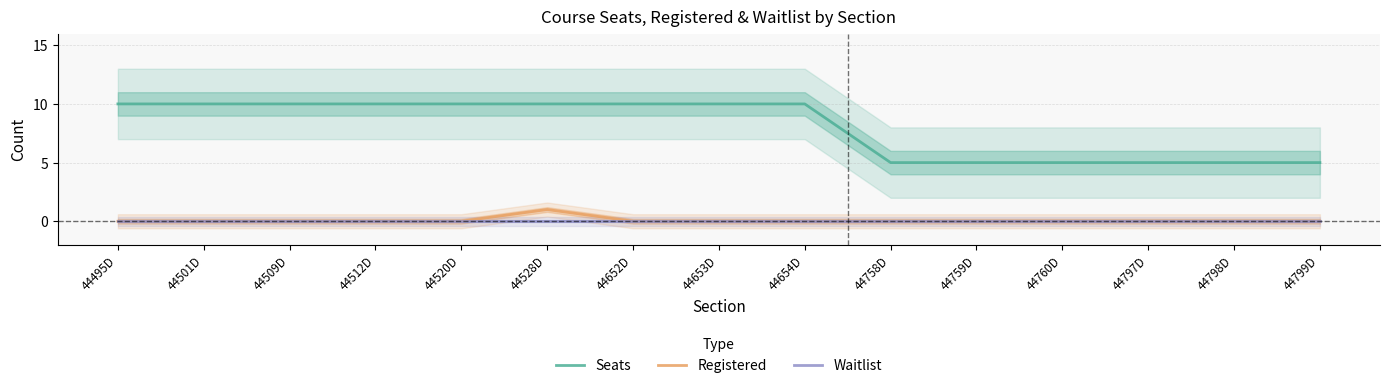

Rank the series at 44520D from highest to lowest value.

Seats, Registered, Waitlist